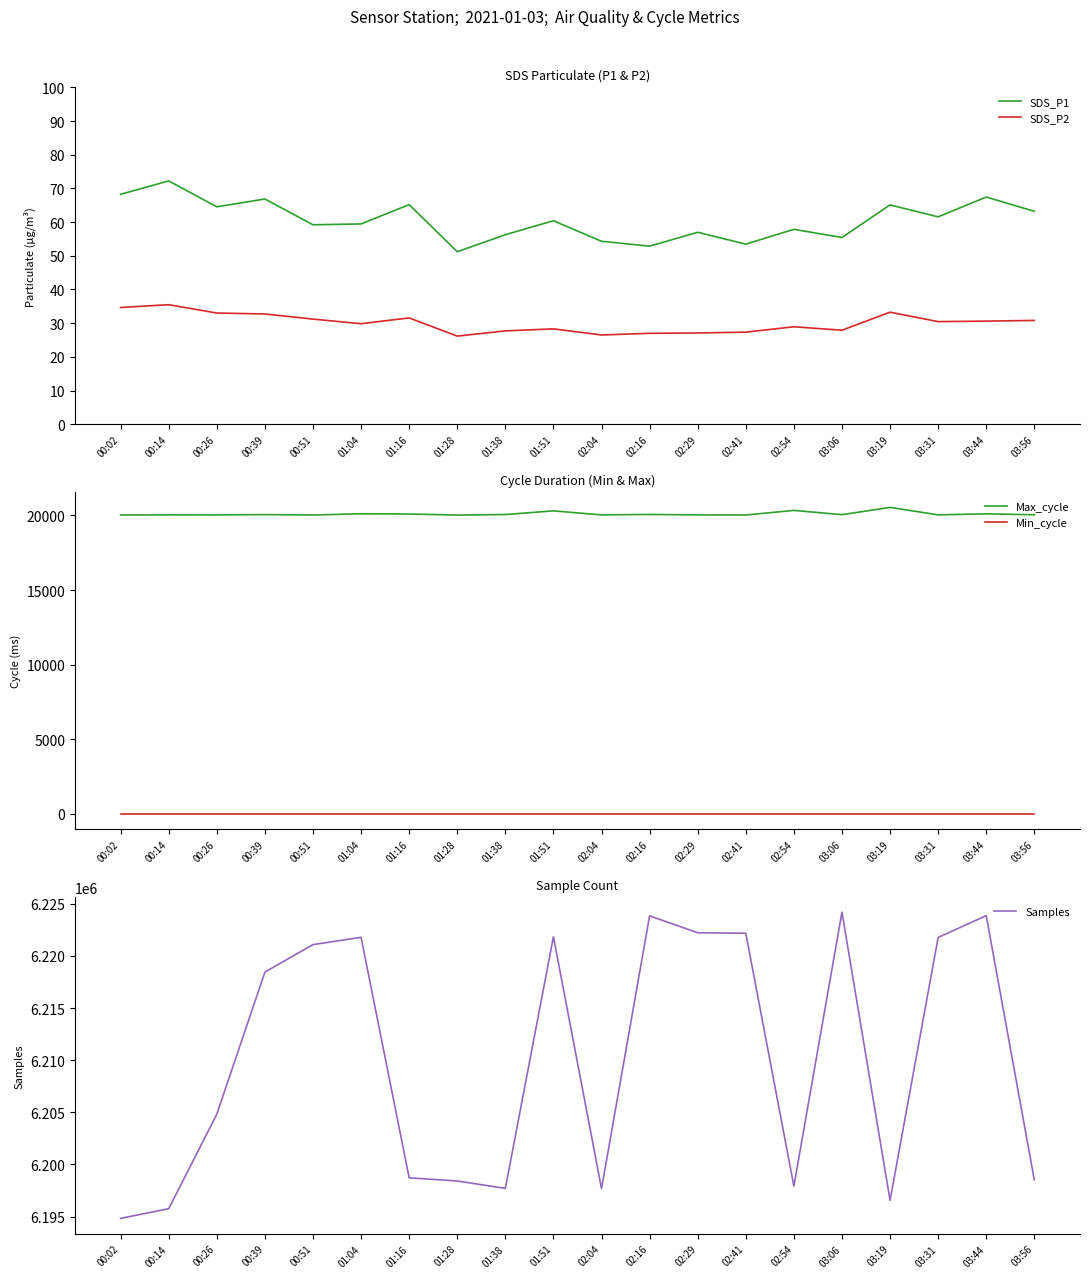

What is the spread (max minus min) of values at 01:04?

6221757.0